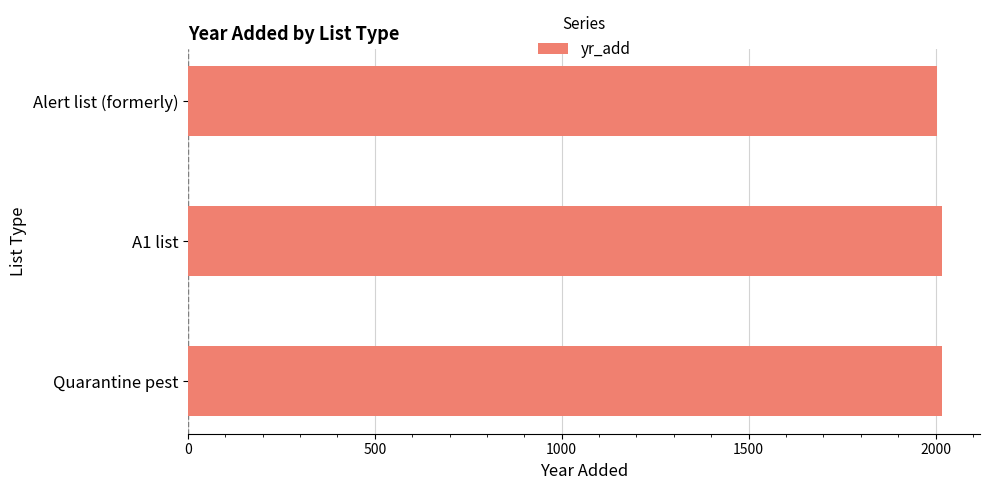

What is the minimum value shown in the chart?

2004